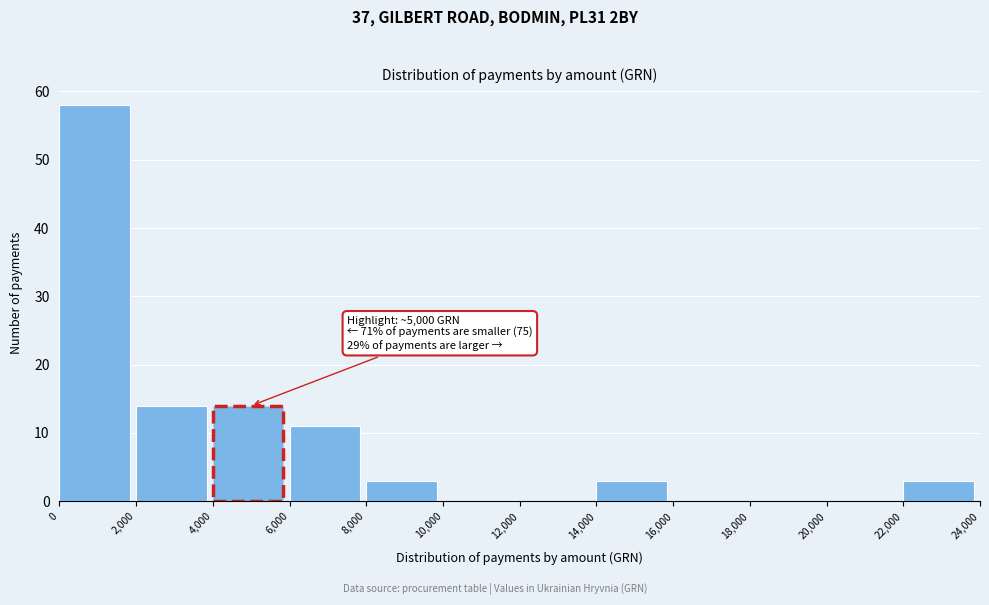

Over which range of the x-axis is the bar tallest?

0 to 2,000